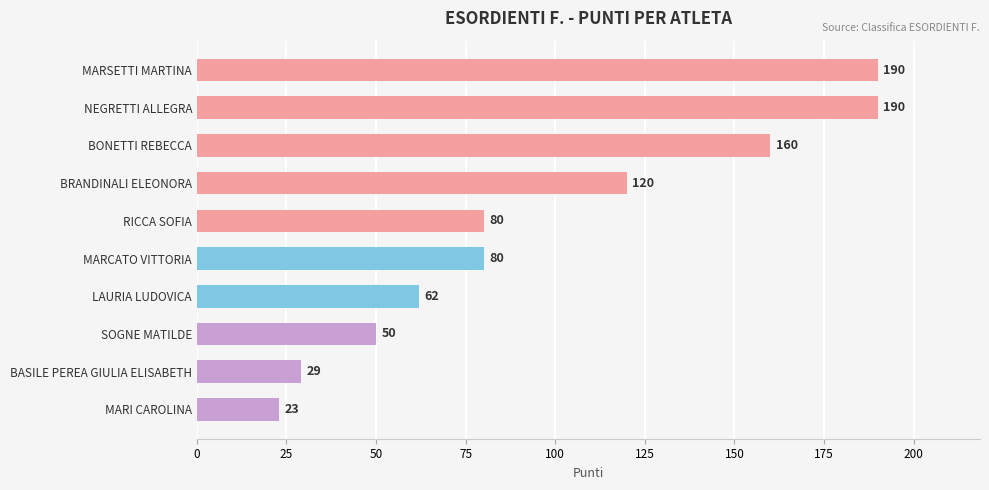

Which label corresponds to the smallest value in the chart?

MARI CAROLINA